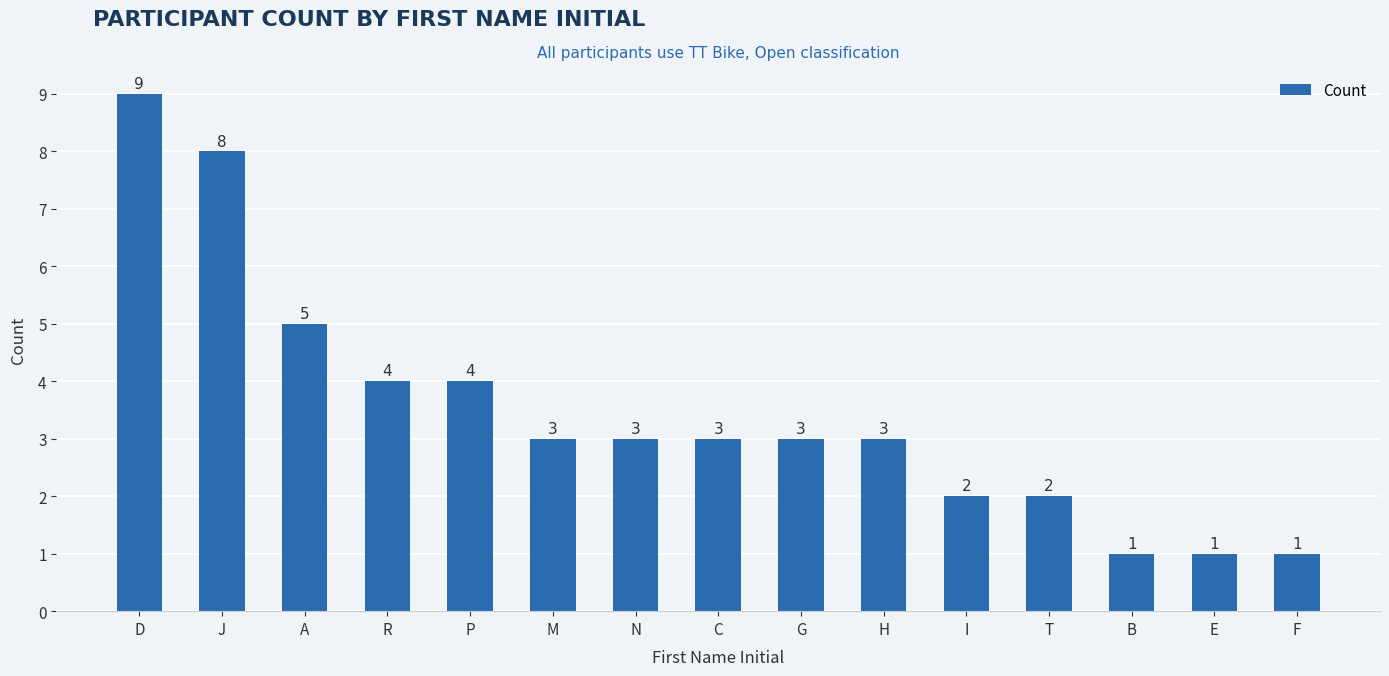

Approximately how many times larger is the value at D compared to B?

9.0